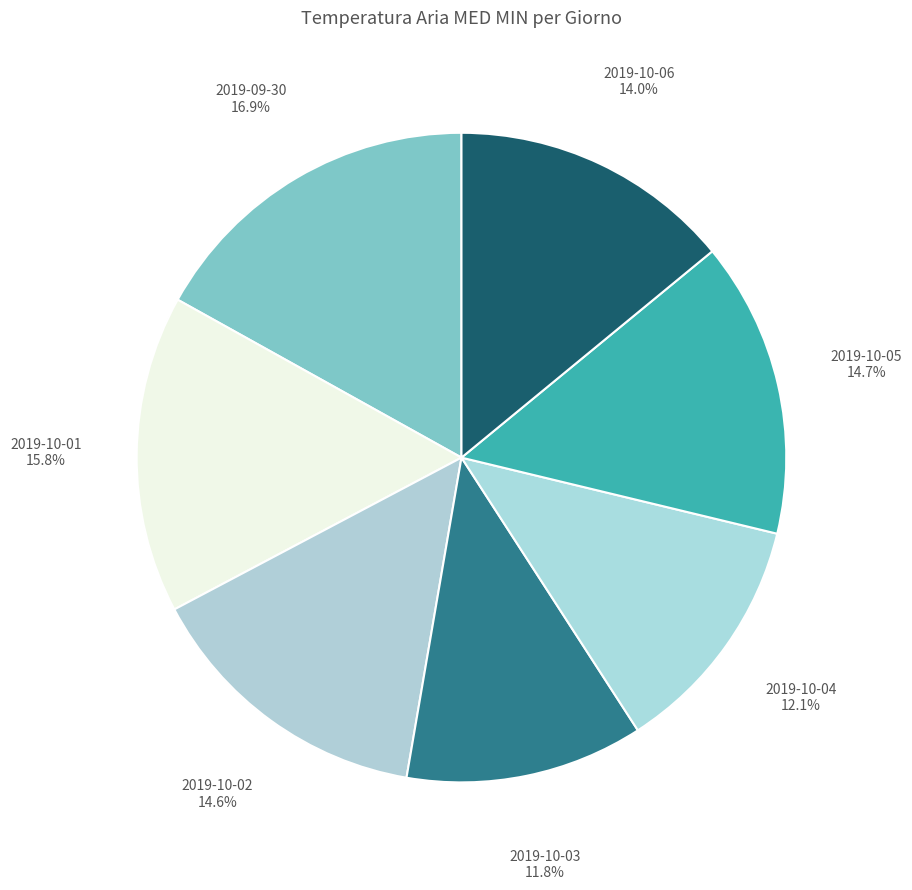

Is it true that 2019-10-01 is 3% of the pie?

False